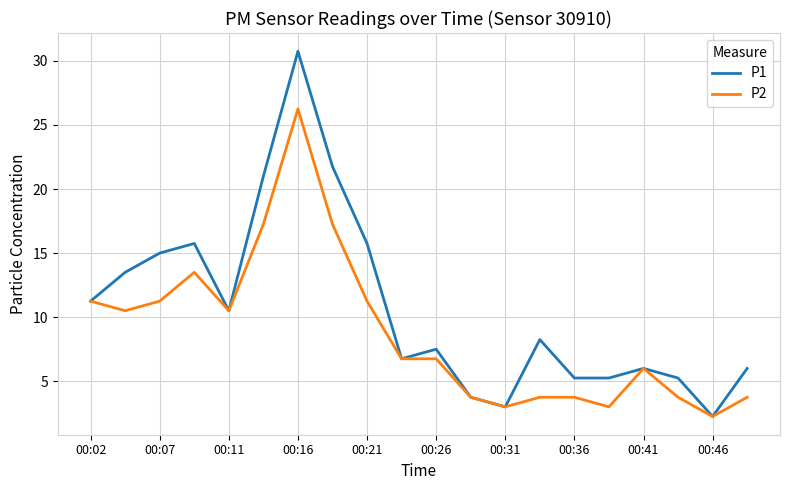

What is the maximum value shown in the chart?

30.8